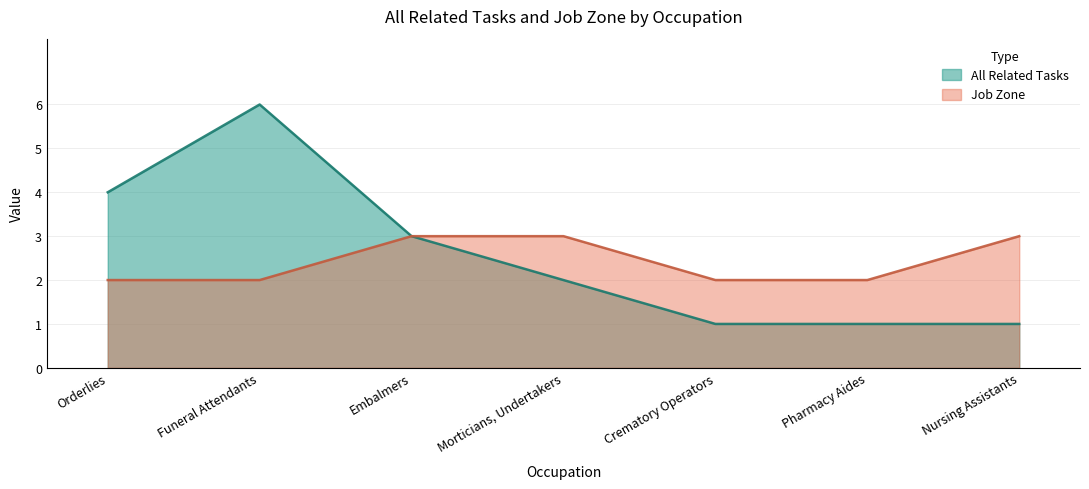

Between Crematory Operators and Orderlies, which is larger?

Orderlies